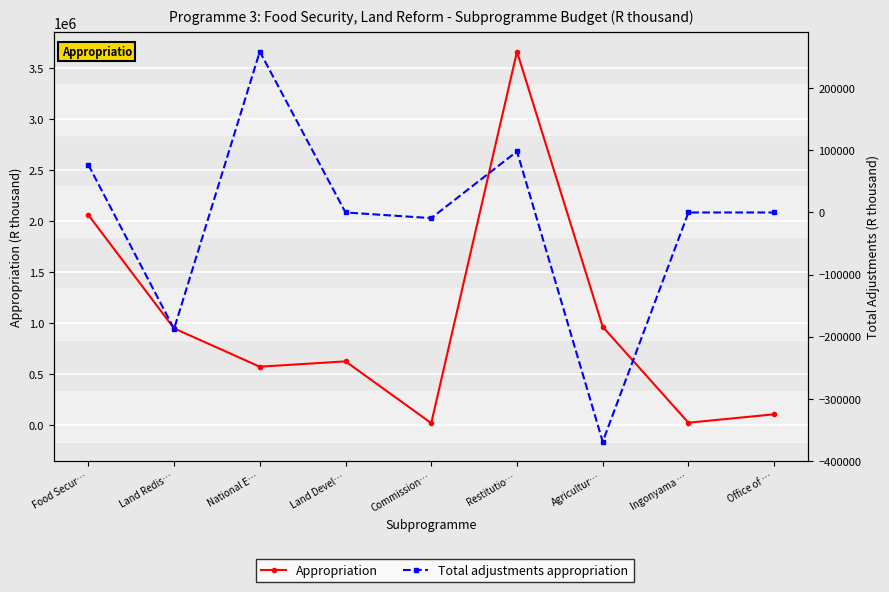

What is the label of the 6th point from the right?

Land Devel…